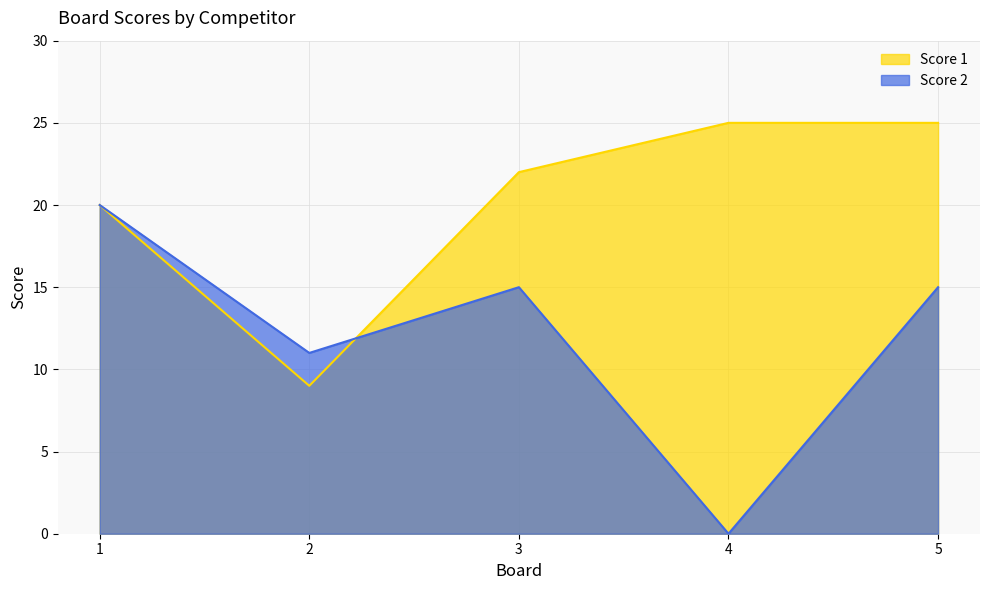

In Score 2, how many points are higher than both neighbors (excluding endpoints)?

1